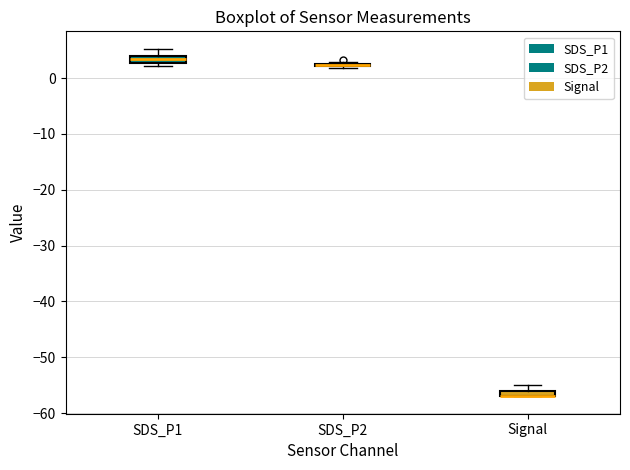

Where is the lower edge of the box for Signal on the y-axis? The values are not printed on the chart, so give them approximately, as read against the axis.

-57